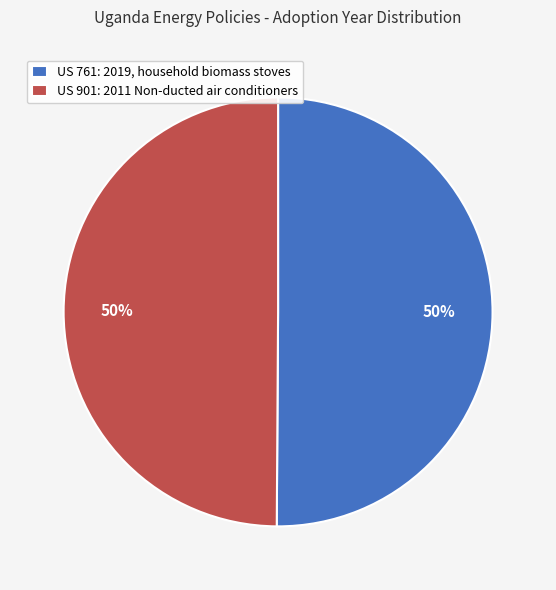

How many slices are in this pie chart?

2